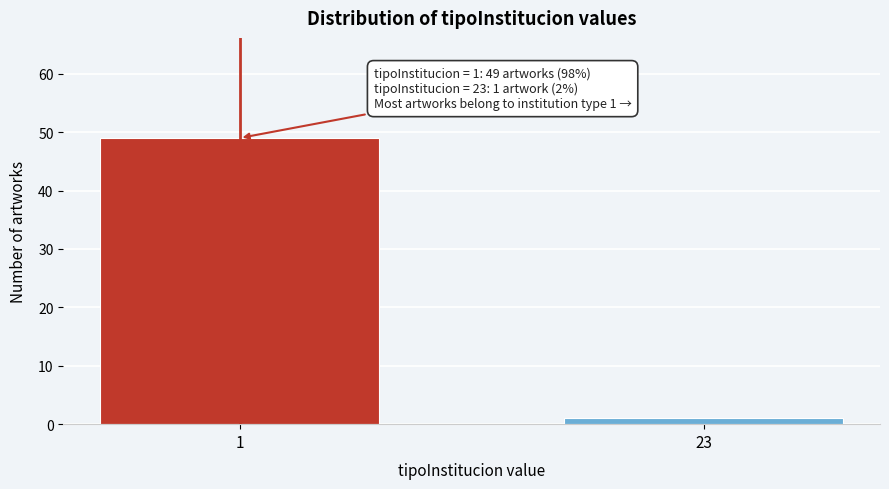

Reading right to left, transcribe all the data shown in this chart.

1	49